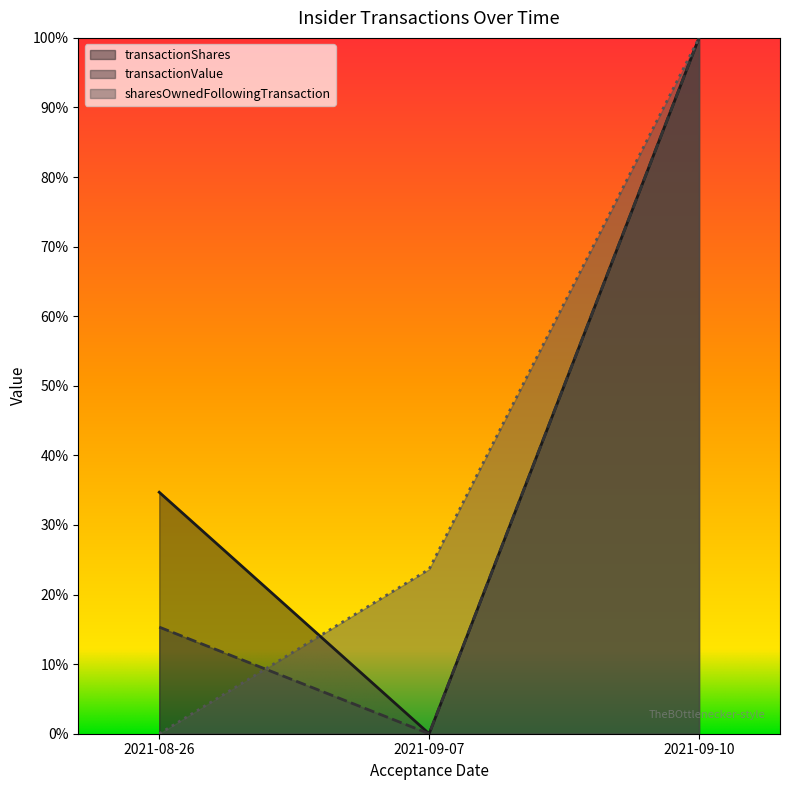

At which category is the sum across all series the highest?

2021-09-10